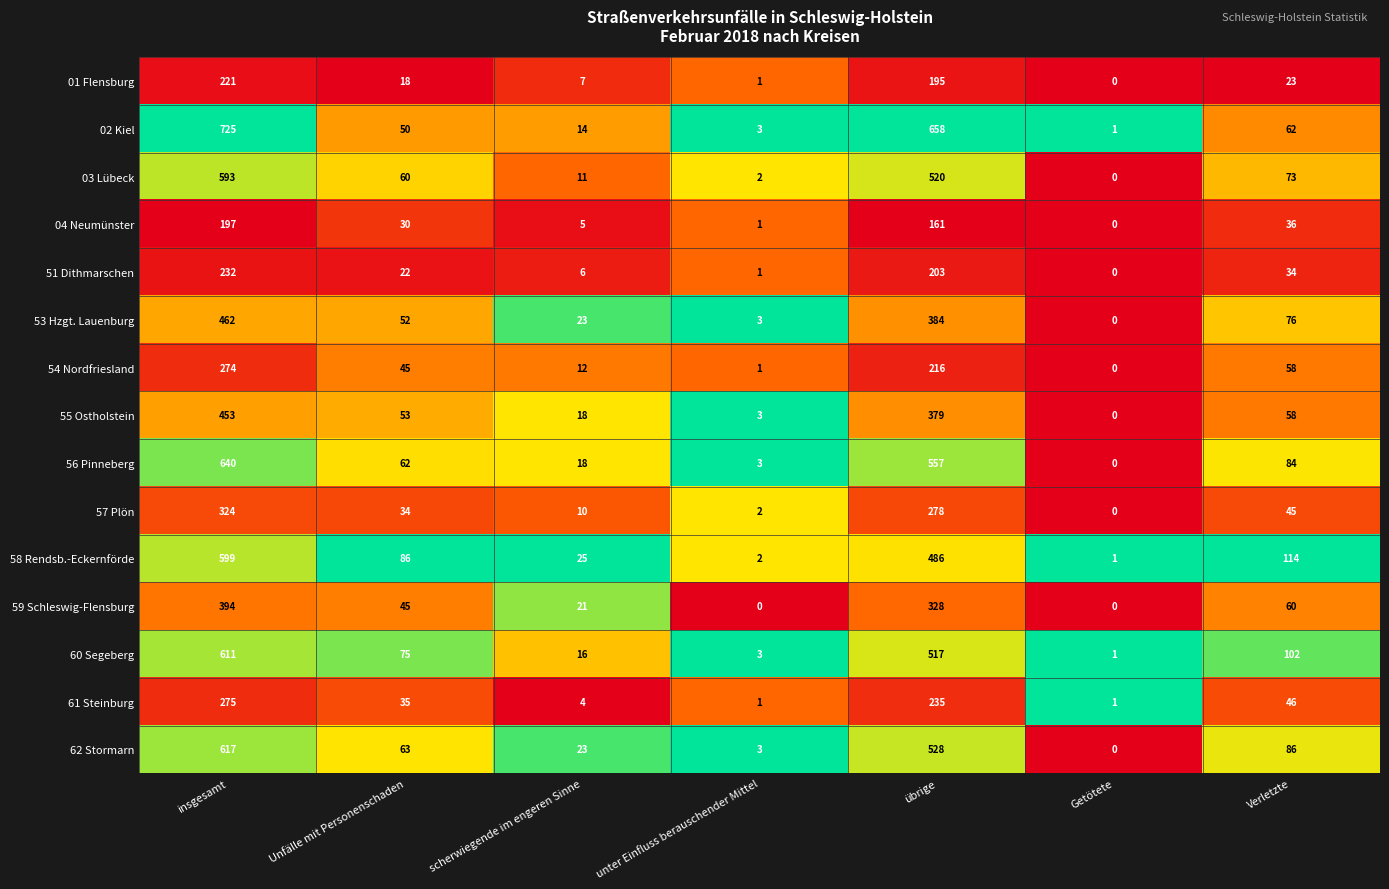

Which series has the widest spread of values?

02 Kiel